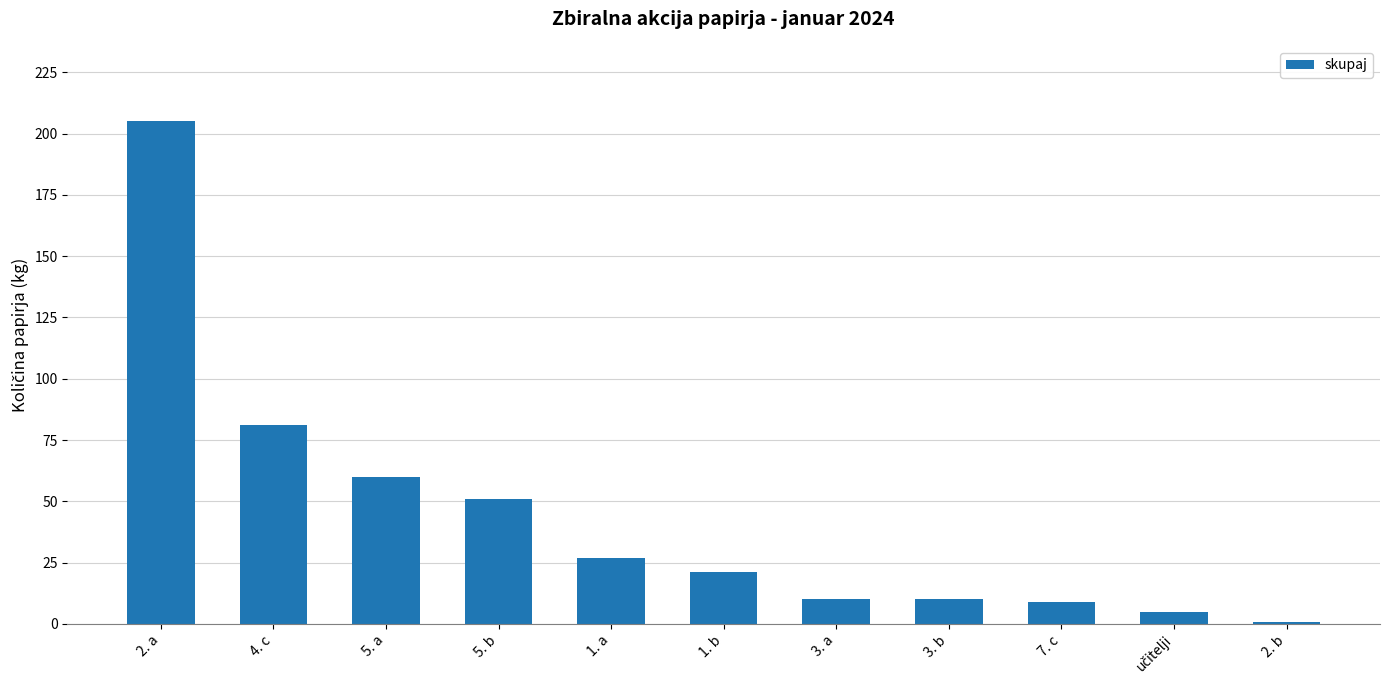

At which label is the value closest to 103?

4. c